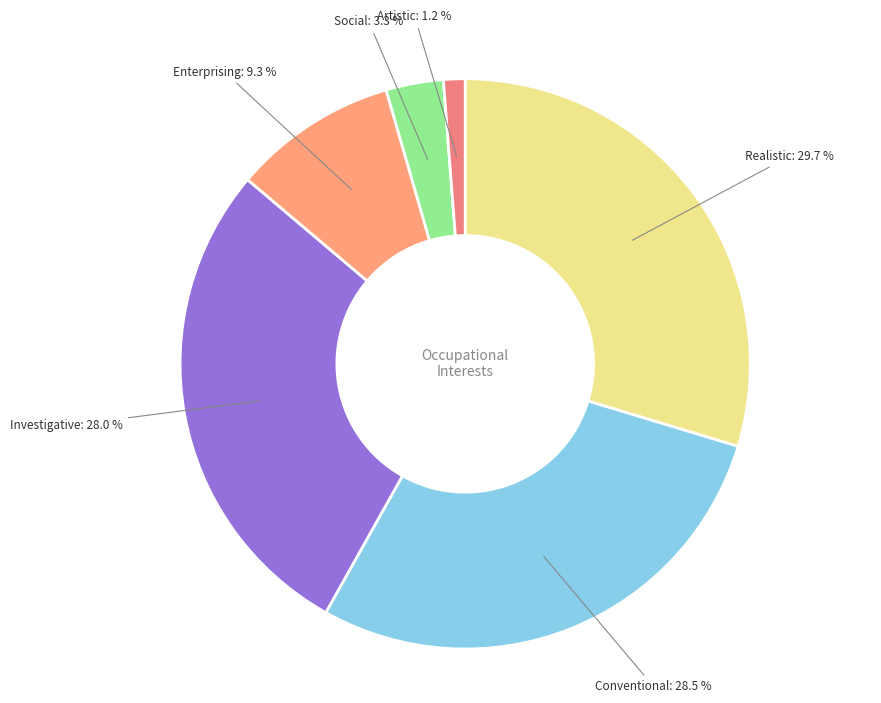

Which category has the smallest portion of the pie?

Artistic